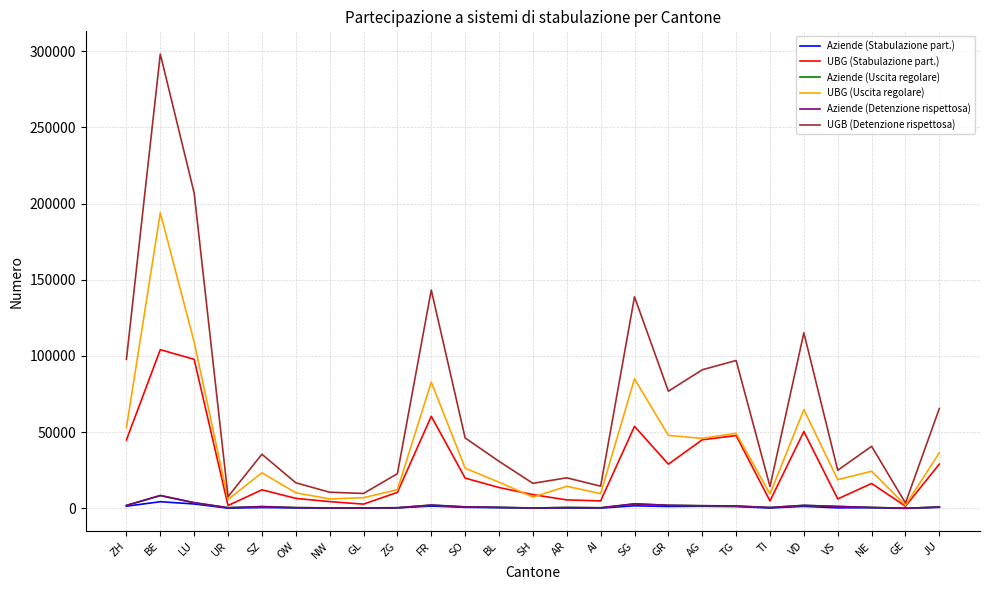

True or false: Aziende (Uscita regolare) has more than 0 points higher than both neighbors.

True